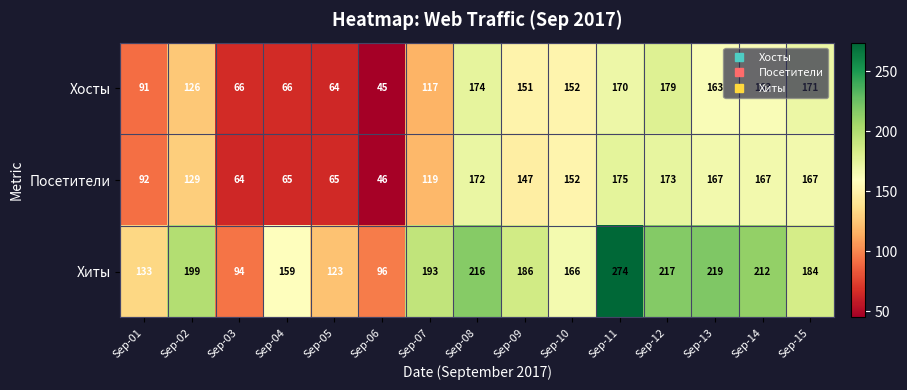

What is the total value across all series at Sep-06?

187